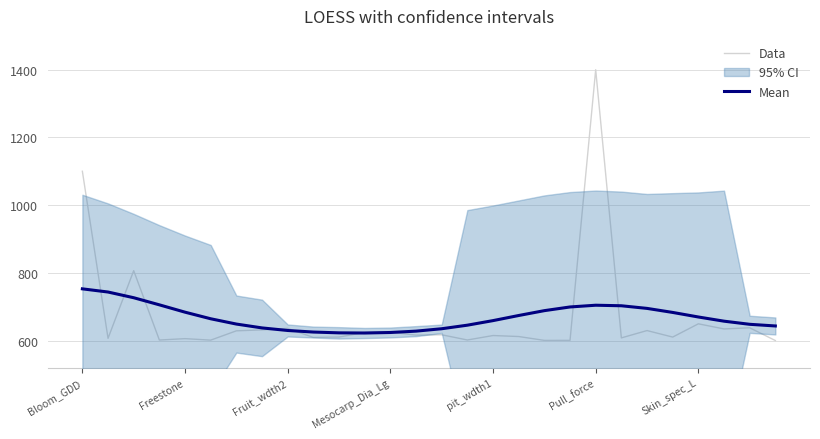

The Mean series shows 623.8 at Mesocarp_Dia_Lg. True or false?

True